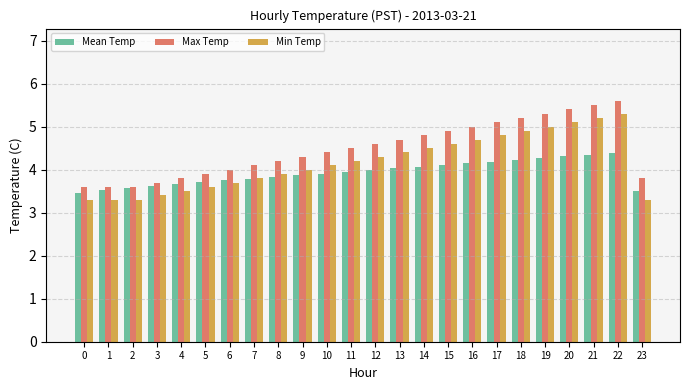

What is the highest value of the Max Temp series?

5.6